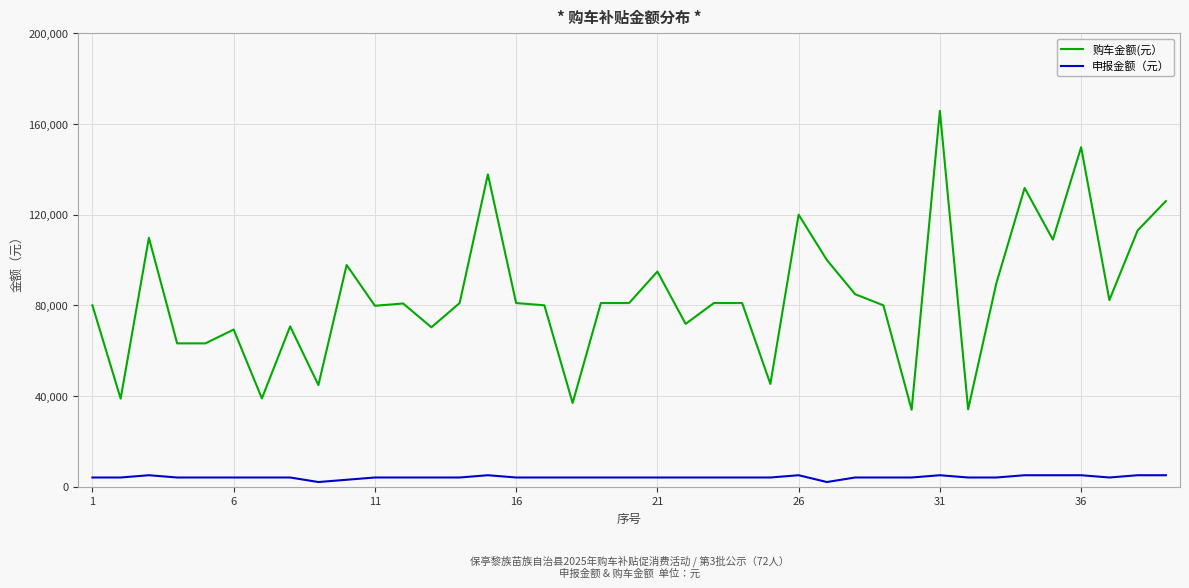

At how many categories does at least one series exceed 119022?

6